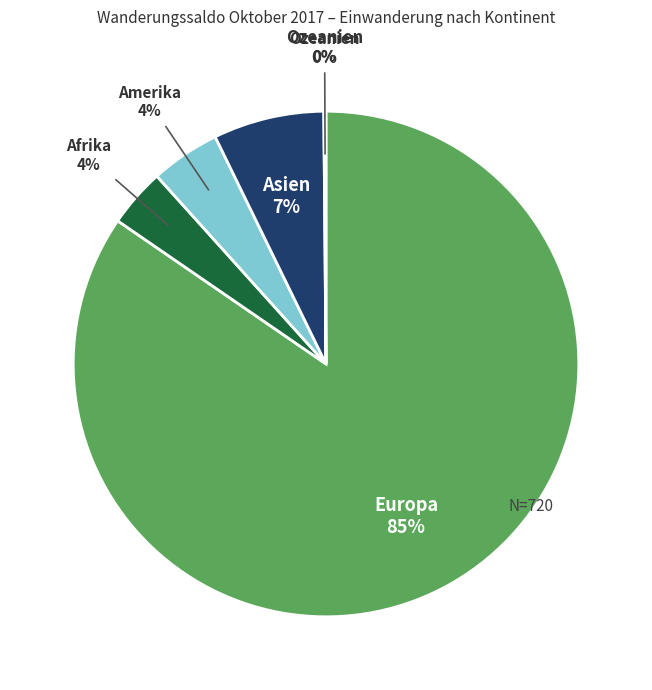

Does Europa account for over 50% of the chart?

Yes